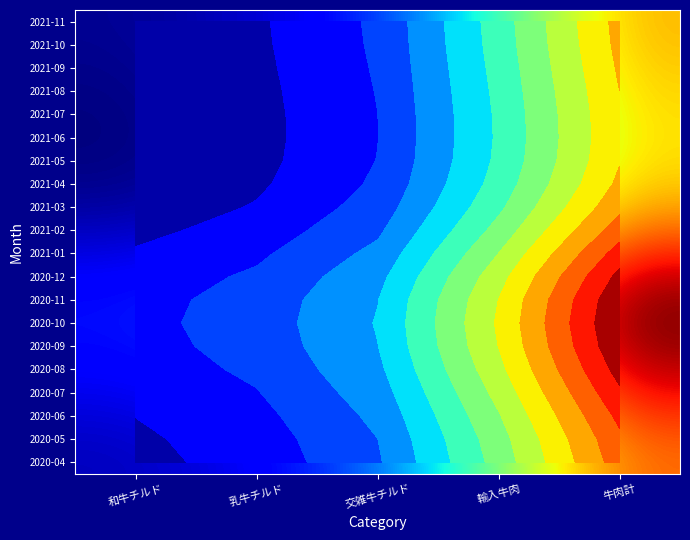

Which category has the lowest value across all series?

和牛チルド